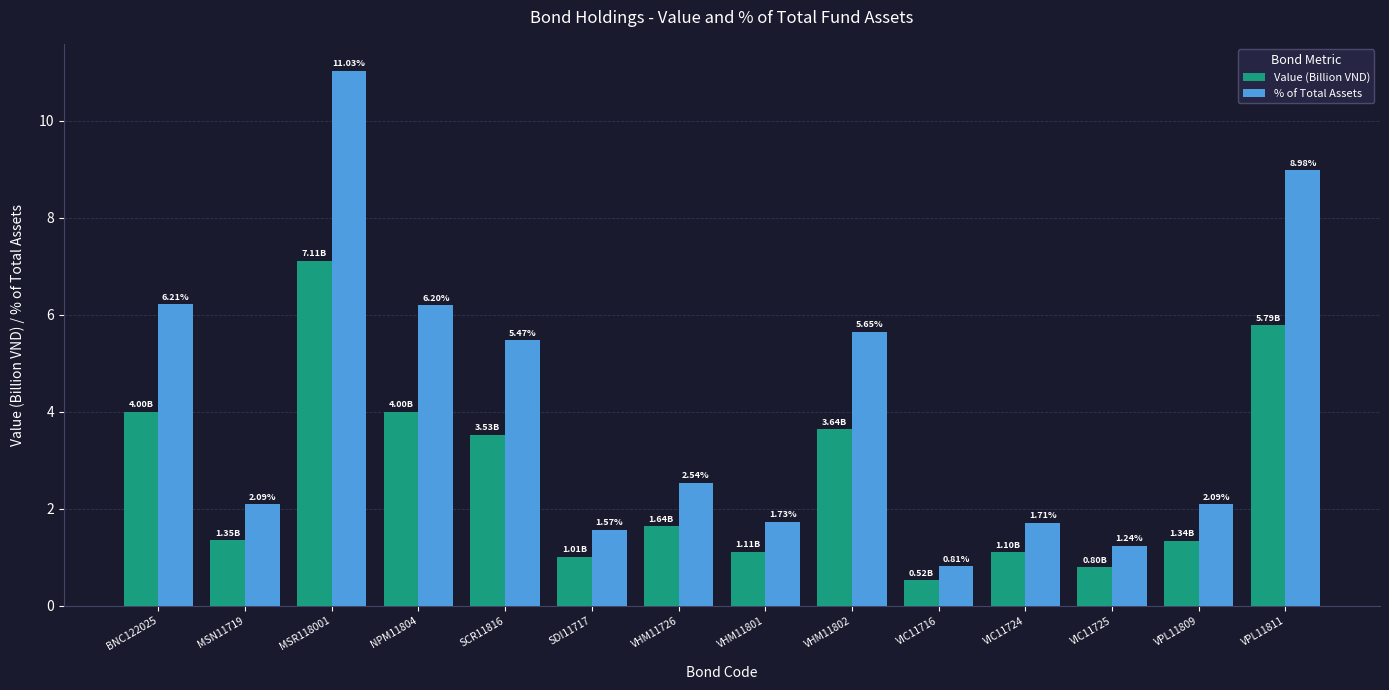

What is the average value of the Value (Billion VND) series?

2.6